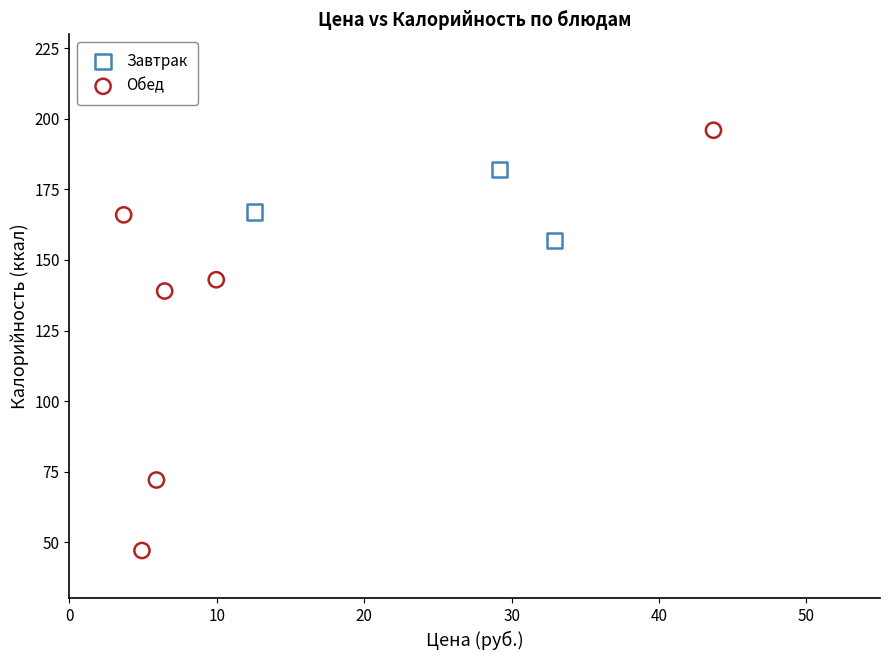

Which series reaches the maximum Y coordinate?

Обед